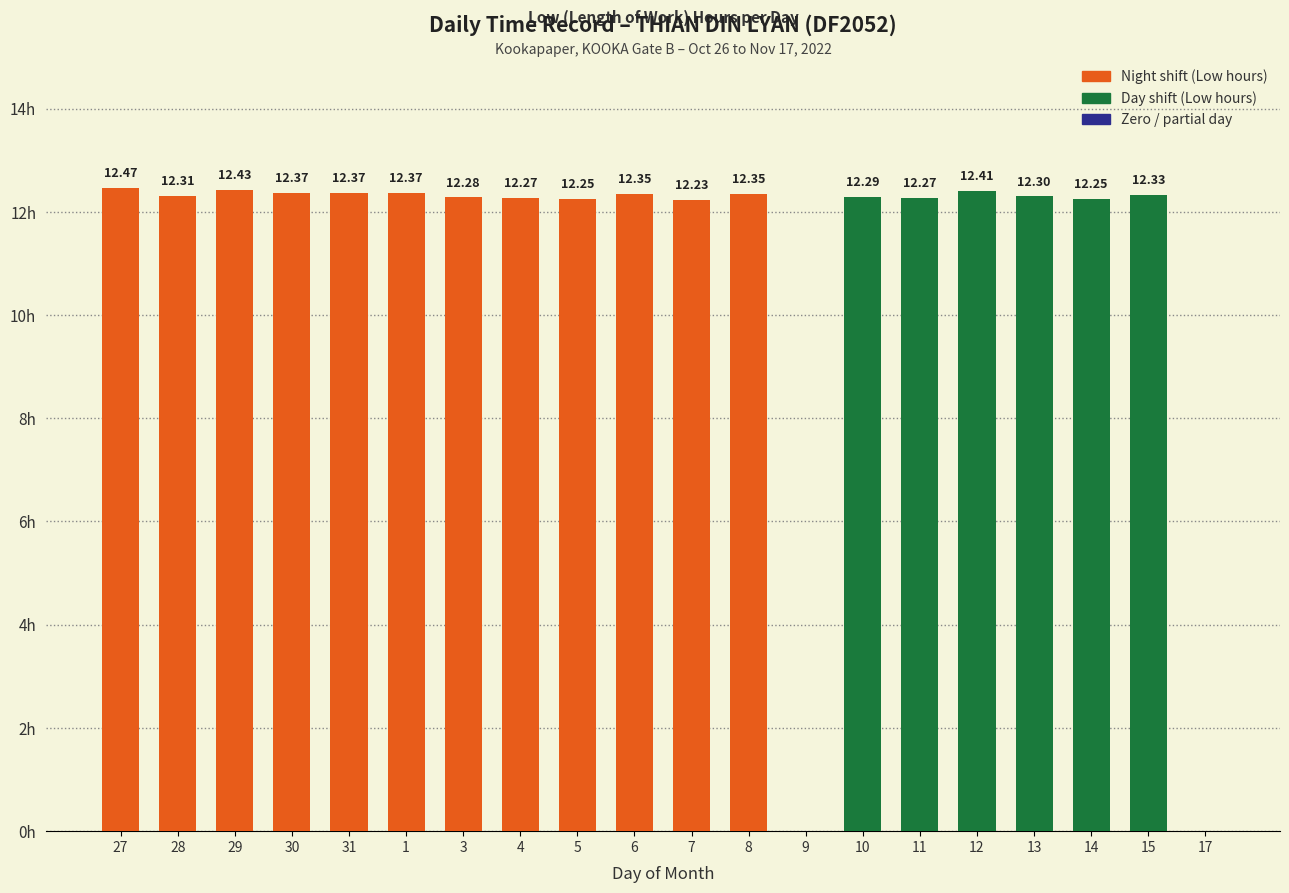

What value does the data have at 7?

12.2